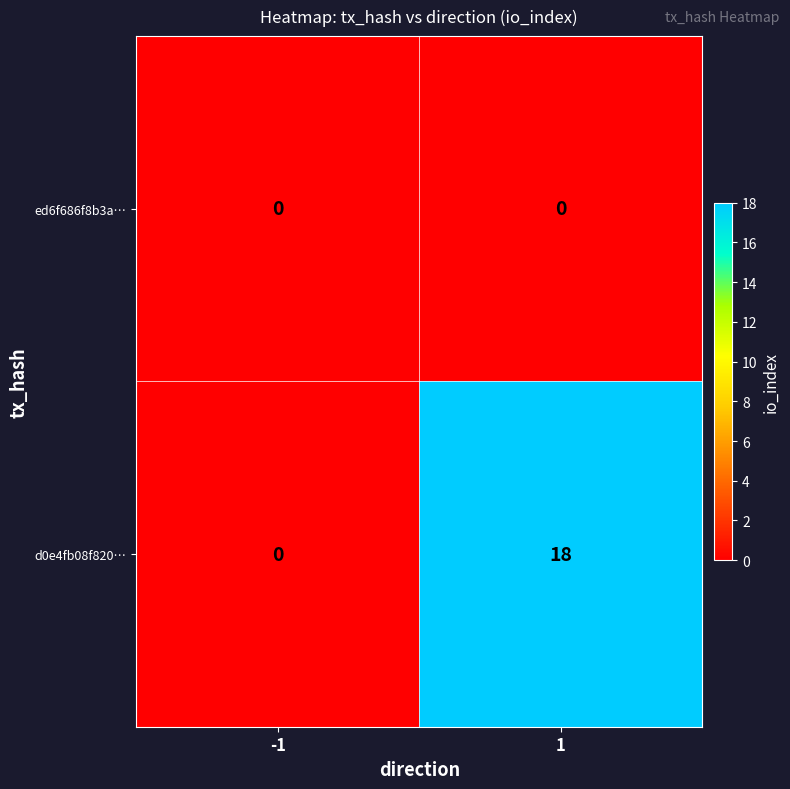

The ed6f686f8b3a… series shows 0 at -1. True or false?

True